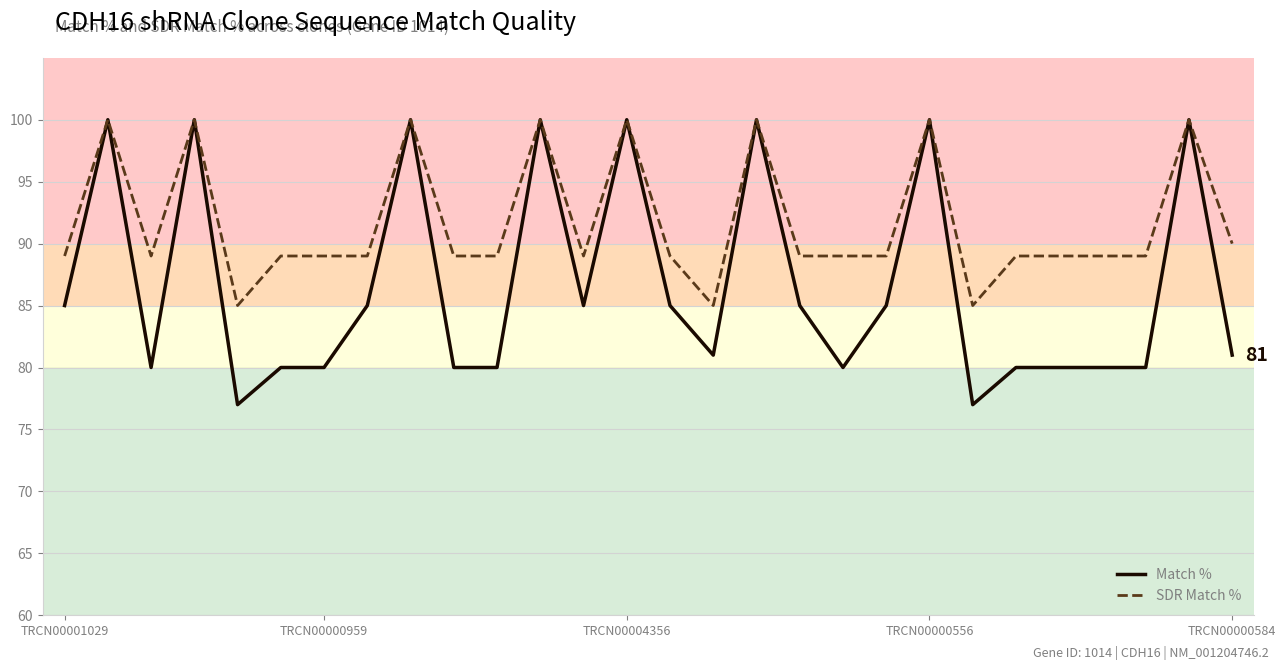

Which series has the largest total across all categories?

SDR Match %